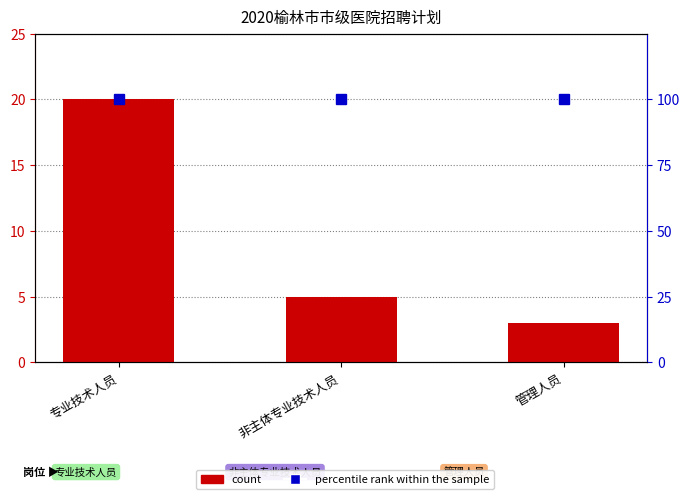

Is it true that the value at 非主体专业技术人员 is 5?

True